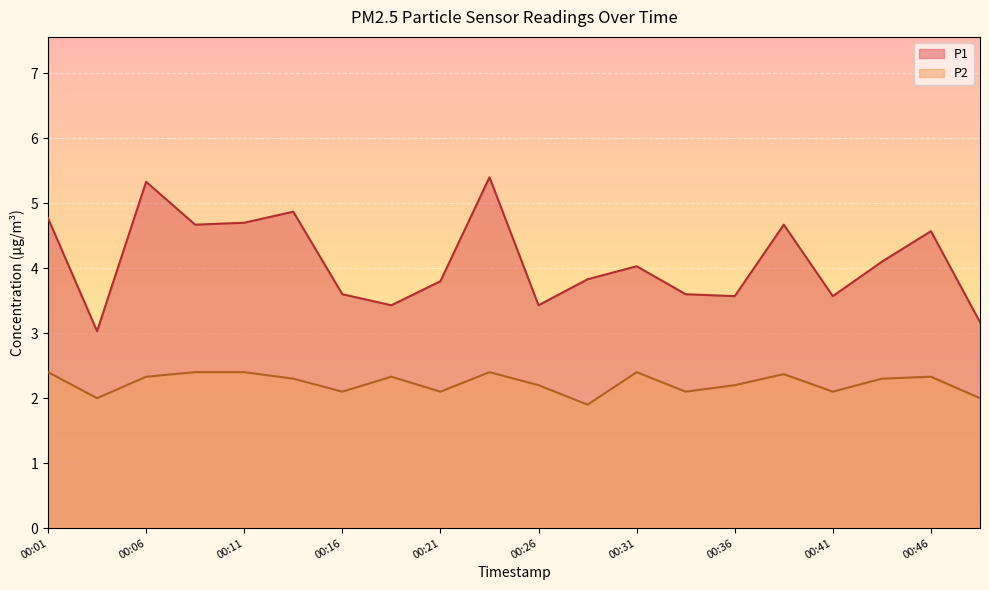

What is the value of the P2 point at the 12th from the left?

1.9